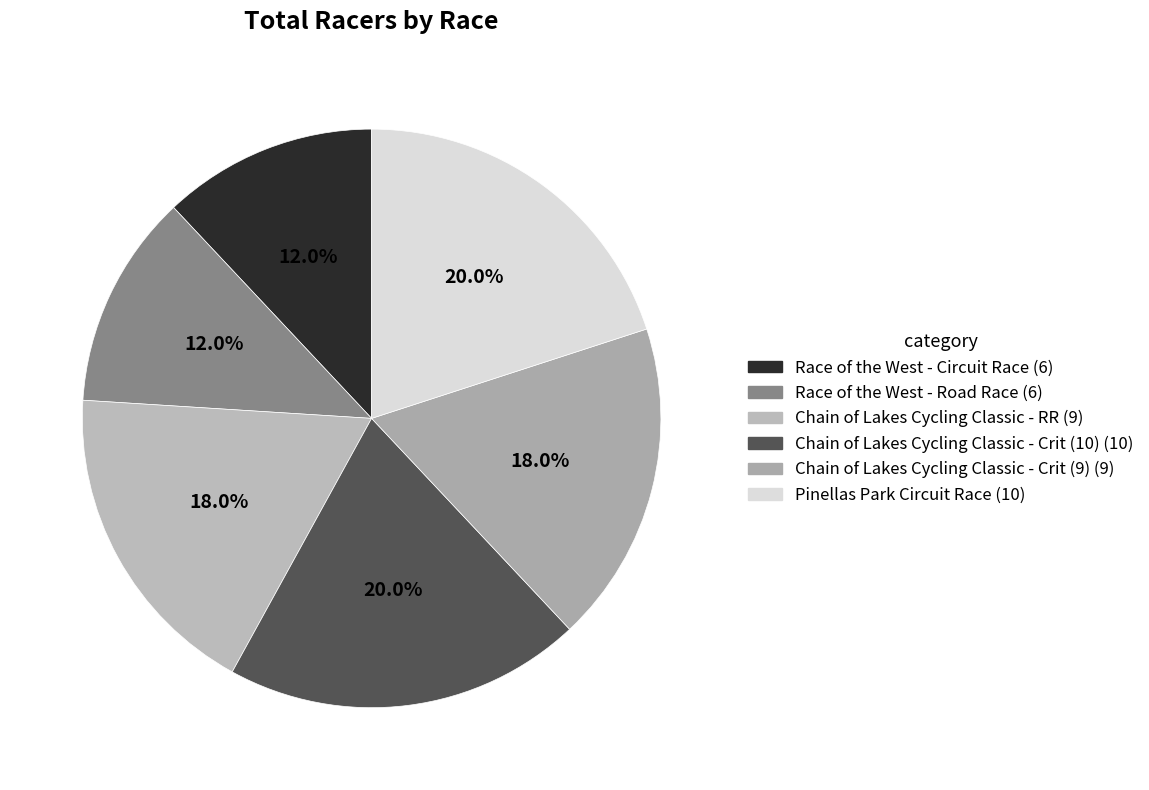

True or false: Chain of Lakes Cycling Classic - RR accounts for 18% of the total.

True